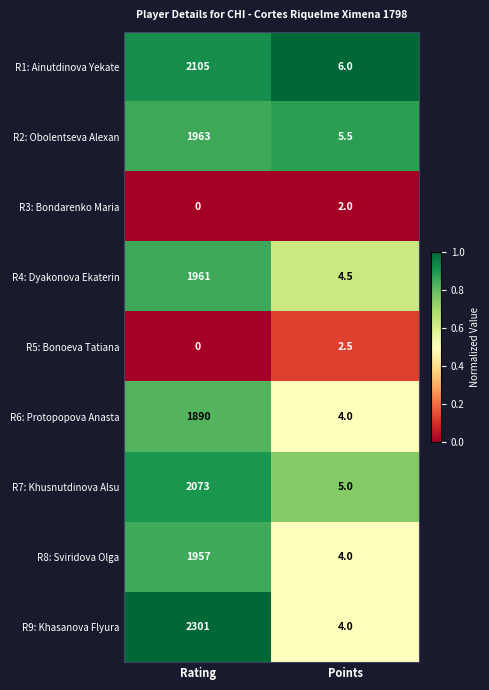

Read the R7: Khusnutdinova Alsu value at Points.

5.0